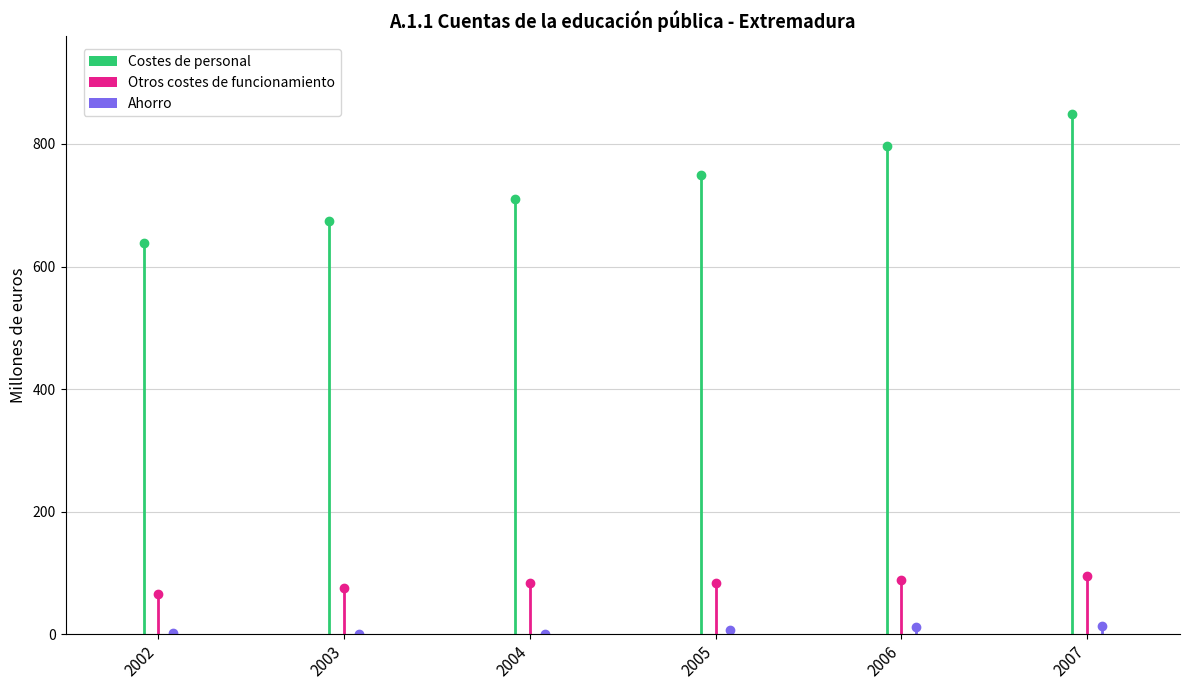

Which series has the largest range (max minus min)?

Costes de personal